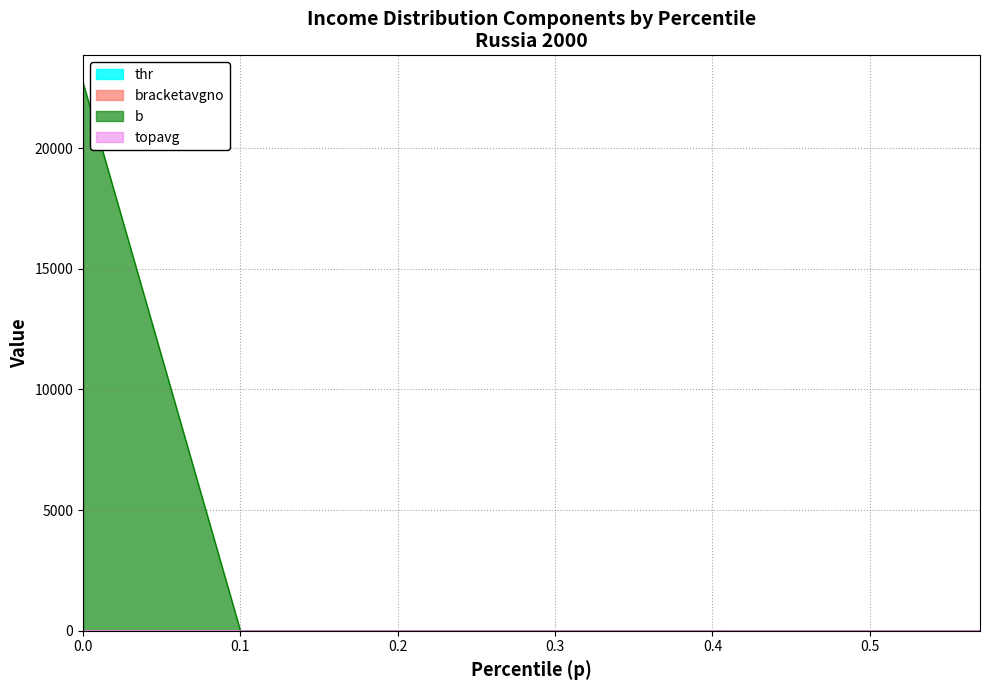

Reading left to right, what are all the values shown in this chart?

thr: 0.0	0.2	0.6	0.6	0.6	0.7	0.7	0.7	0.7	0.8	0.8	0.8	0.8	0.9	0.9	0.9	0.9	0.9	0.9	1.0	1.0	1.0	1.0	1.0	1.0	1.1	1.1	1.1	1.1	1.1	1.2	1.2	1.2	1.2	1.2	1.3	1.3	1.3	1.4	1.4
topavg: 0.2	0.3	0.3	0.3	0.3	0.3	0.3	0.3	0.3	0.3	0.3	0.3	0.3	0.3	0.3	0.3	0.3	0.3	0.3	0.3	0.3	0.3	0.3	0.3	0.4	0.4	0.4	0.4	0.4	0.4	0.4	0.4	0.4	0.4	0.4	0.4	0.4	0.4	0.4	0.4
bracketavgno: 0.0	0.3	0.6	0.6	0.7	0.7	0.7	0.7	0.7	0.8	0.8	0.8	0.8	0.9	0.9	0.9	0.9	0.9	1.0	1.0	1.0	1.0	1.0	1.0	1.1	1.1	1.1	1.1	1.1	1.1	1.2	1.2	1.2	1.2	1.3	1.3	1.3	1.4	1.4	1.4
b: 22705.9	1.0	0.5	0.5	0.4	0.4	0.4	0.4	0.4	0.4	0.4	0.4	0.4	0.4	0.4	0.4	0.4	0.3	0.3	0.3	0.3	0.3	0.3	0.3	0.3	0.3	0.3	0.3	0.3	0.3	0.3	0.3	0.3	0.3	0.3	0.3	0.3	0.3	0.3	0.3